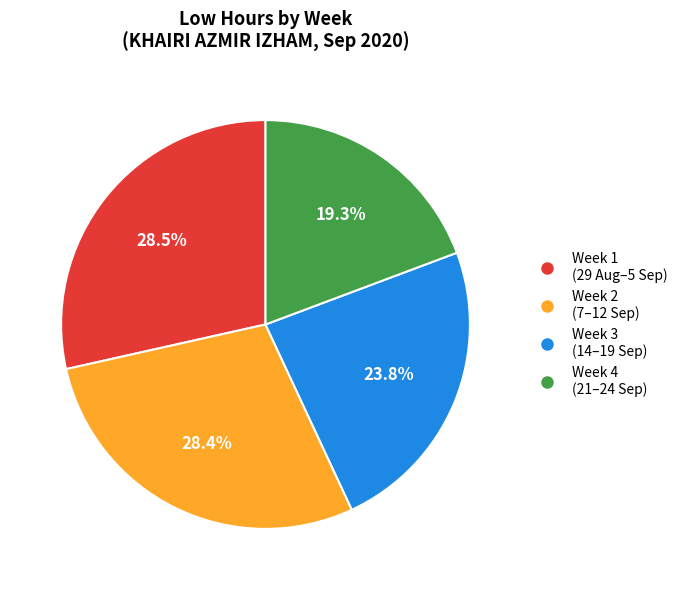

Is there any slice that represents more than half of the pie?

No